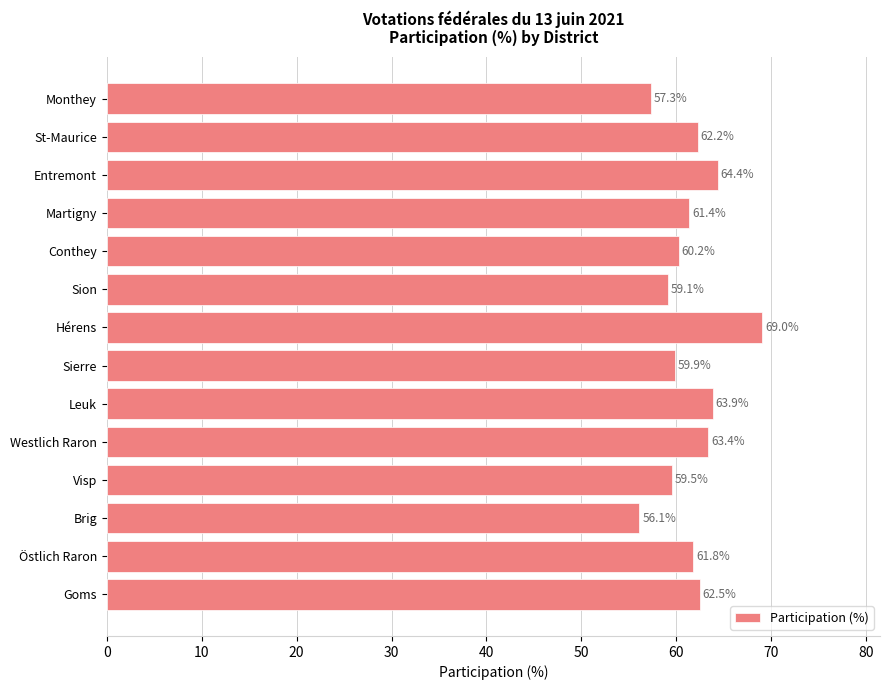

List the labels in order of value, largest first.

Hérens, Entremont, Leuk, Westlich Raron, Goms, St-Maurice, Östlich Raron, Martigny, Conthey, Sierre, Visp, Sion, Monthey, Brig